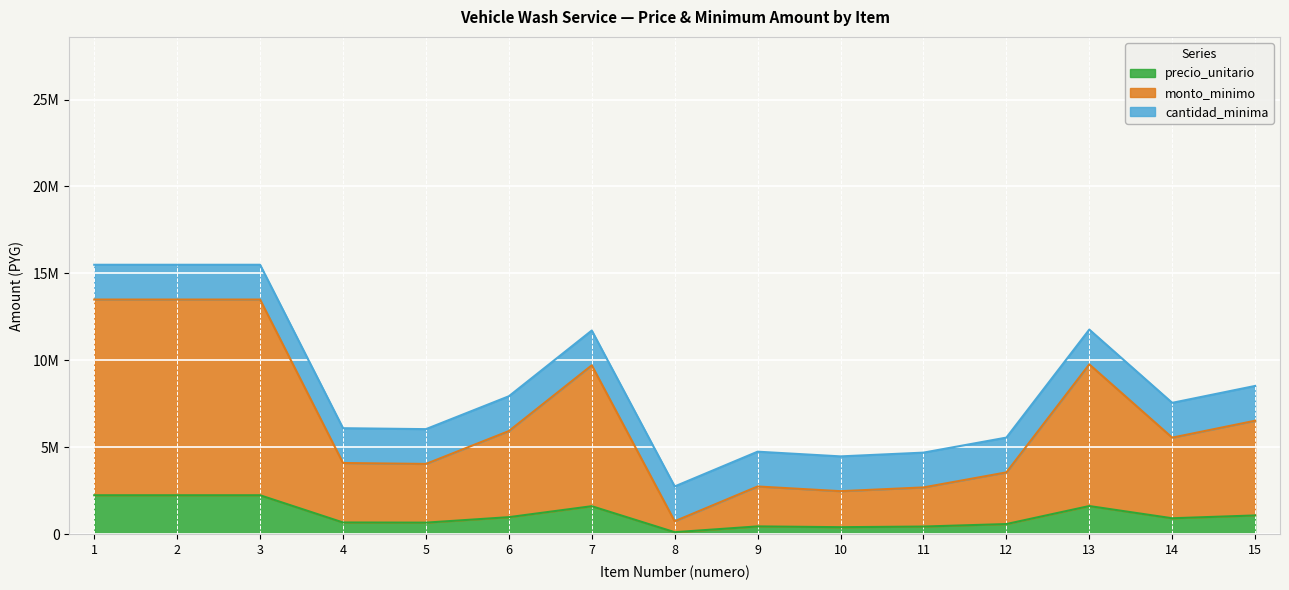

What is the maximum value shown in the chart?

13500000